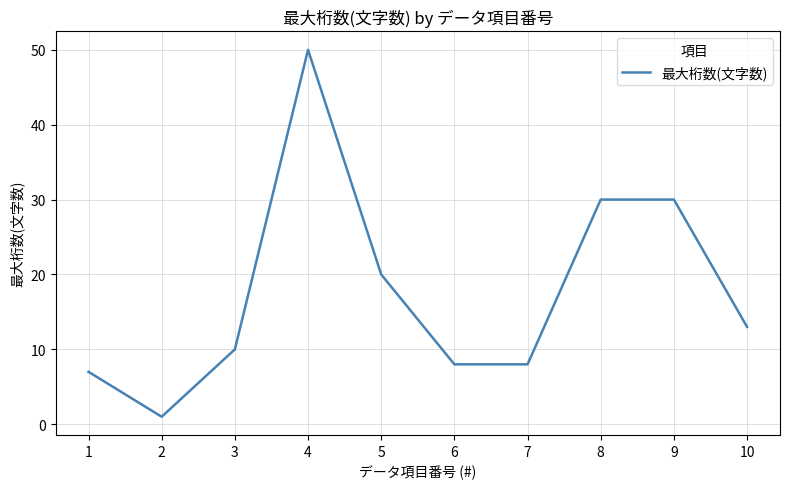

What is the difference between the second highest and second lowest values?

23